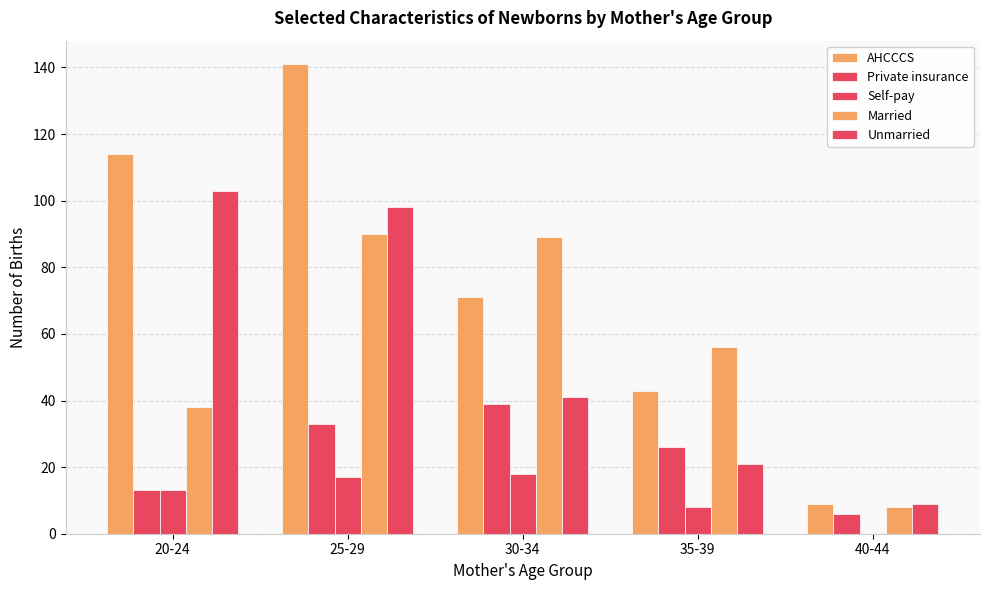

Reading left to right, extract all data points from this chart.

AHCCCS: 20-24=114	25-29=141	30-34=71	35-39=43	40-44=9
Private insurance: 20-24=13	25-29=33	30-34=39	35-39=26	40-44=6
Self-pay: 20-24=13	25-29=17	30-34=18	35-39=8	40-44=0
Married: 20-24=38	25-29=90	30-34=89	35-39=56	40-44=8
Unmarried: 20-24=103	25-29=98	30-34=41	35-39=21	40-44=9